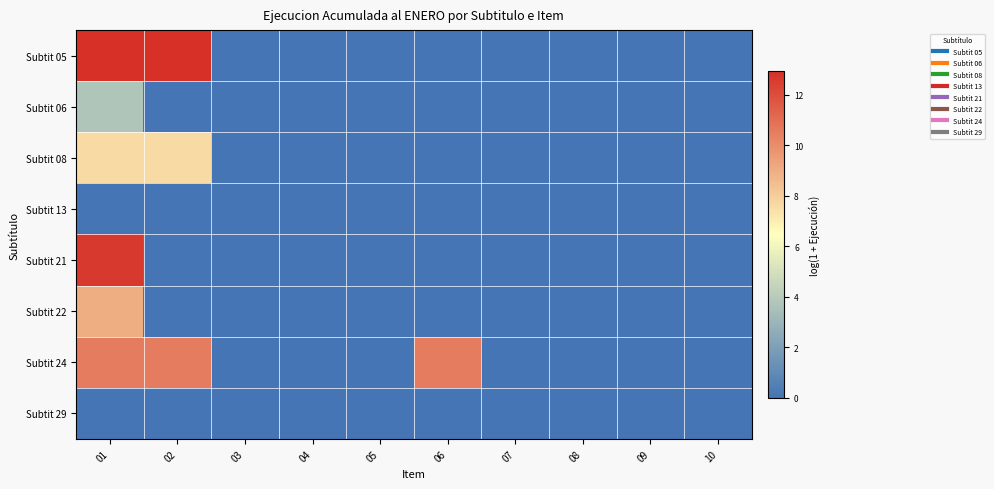

Count the number of data series in this chart.

8